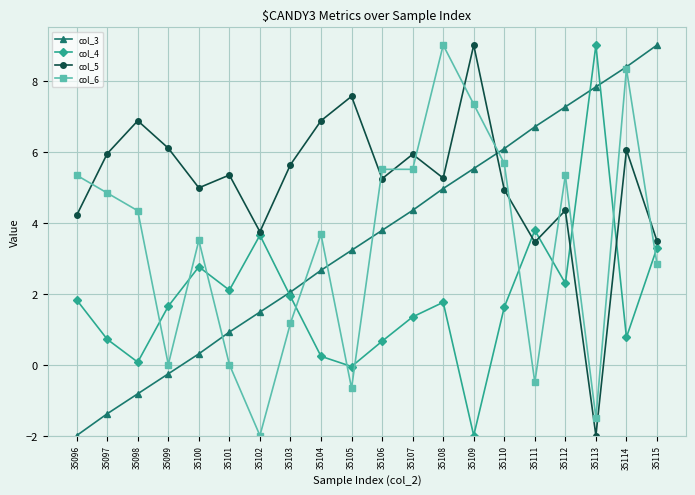

At how many categories does at least one series exceed 6?

12